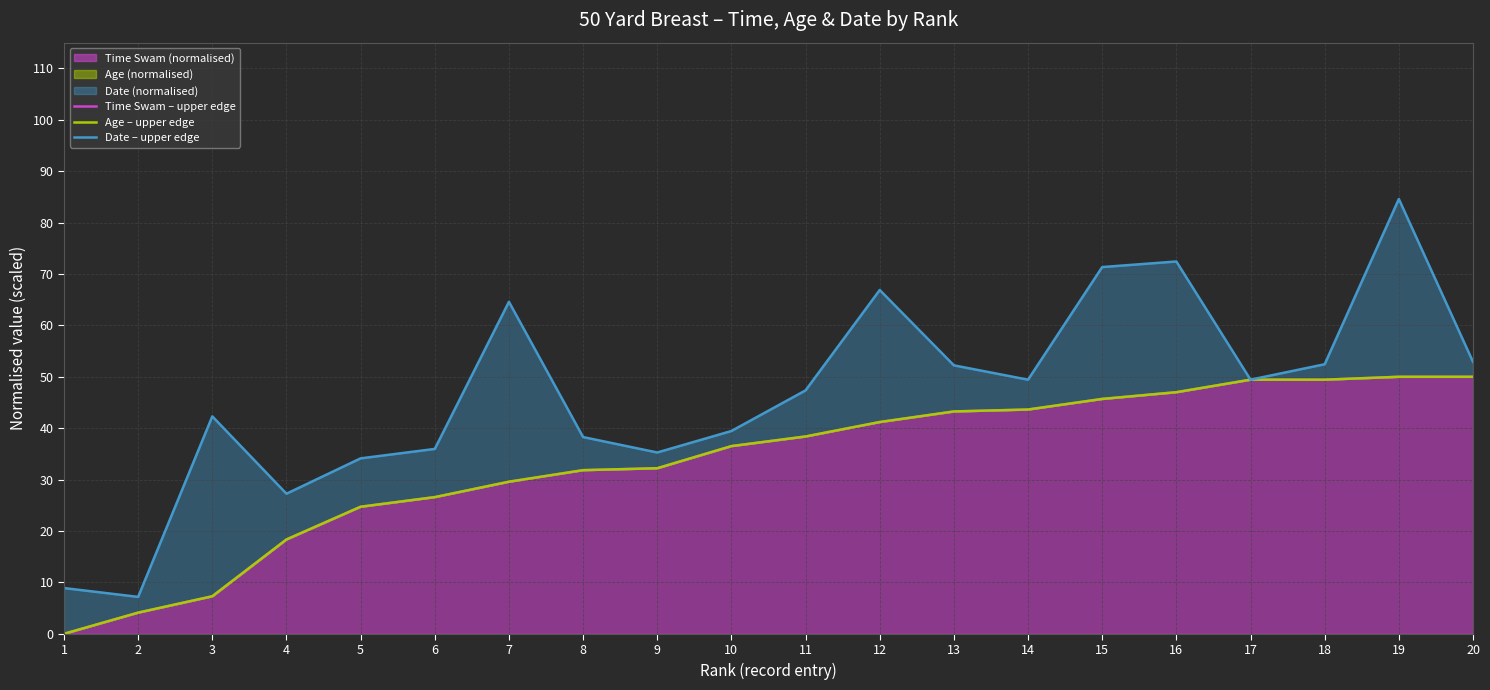

Which category has the highest value in the Date – upper edge series?

19